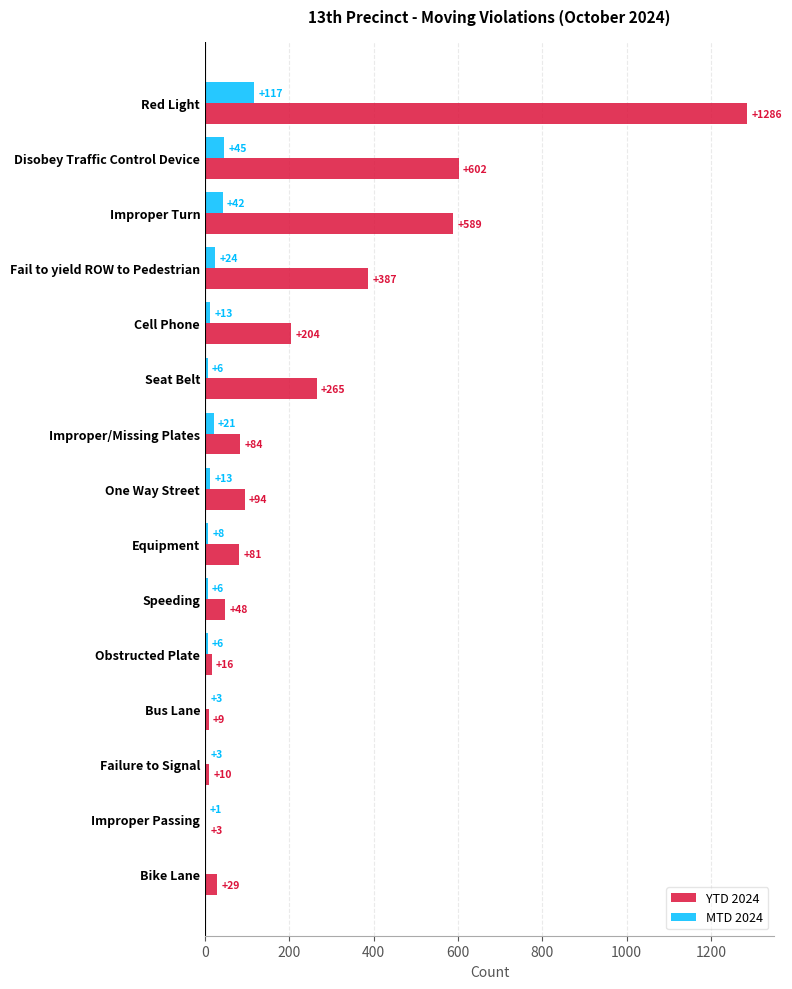

The value of MTD 2024 at Speeding is 6. True or false?

True